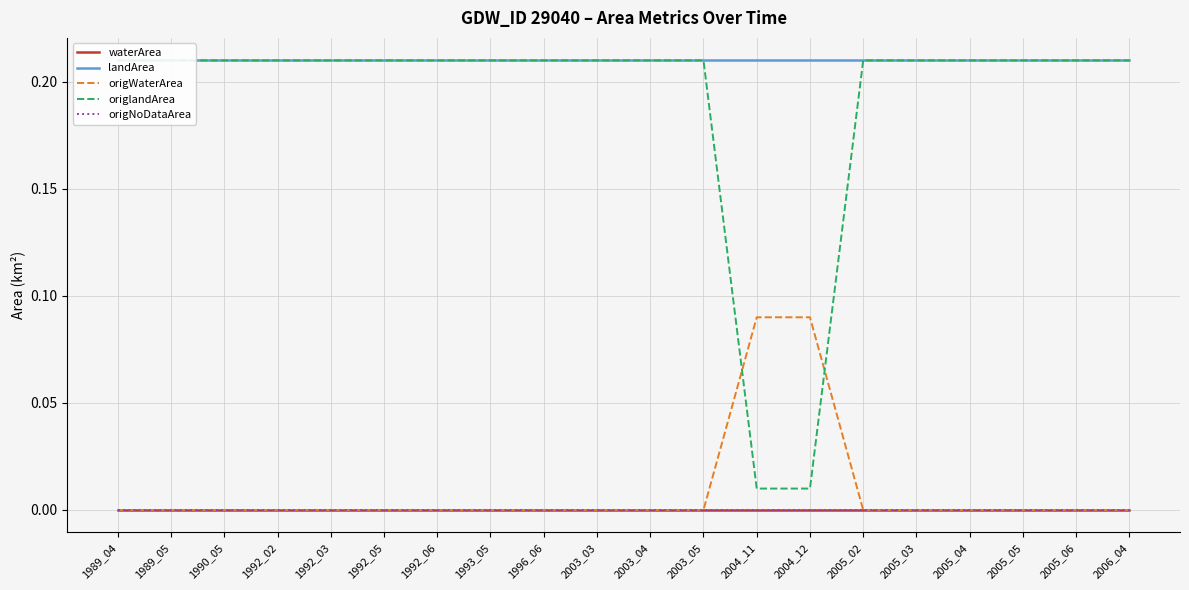

Does the chart have visible grid lines?

Yes